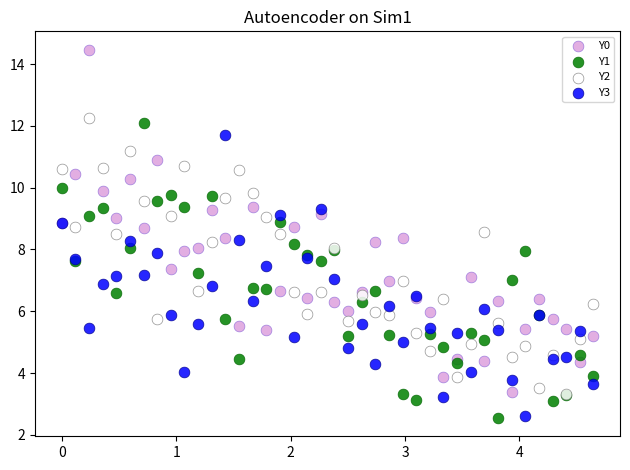

Which series has the widest spread of Y values?

Y0